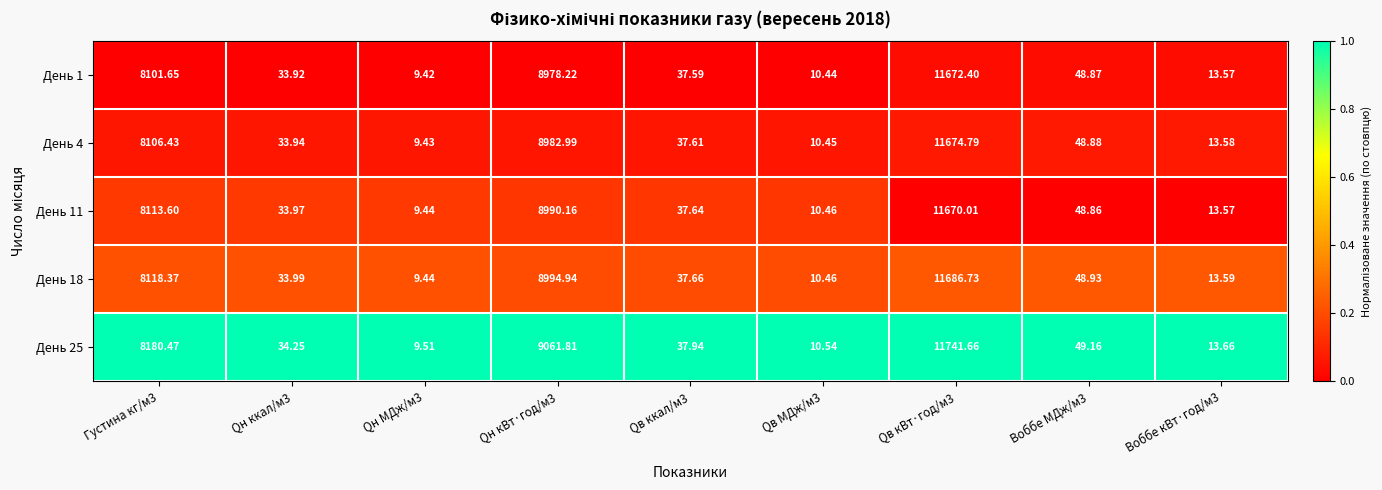

Is the value of День 11 at Qв ккал/м3 greater than the value of День 1 at Густина кг/м3?

No